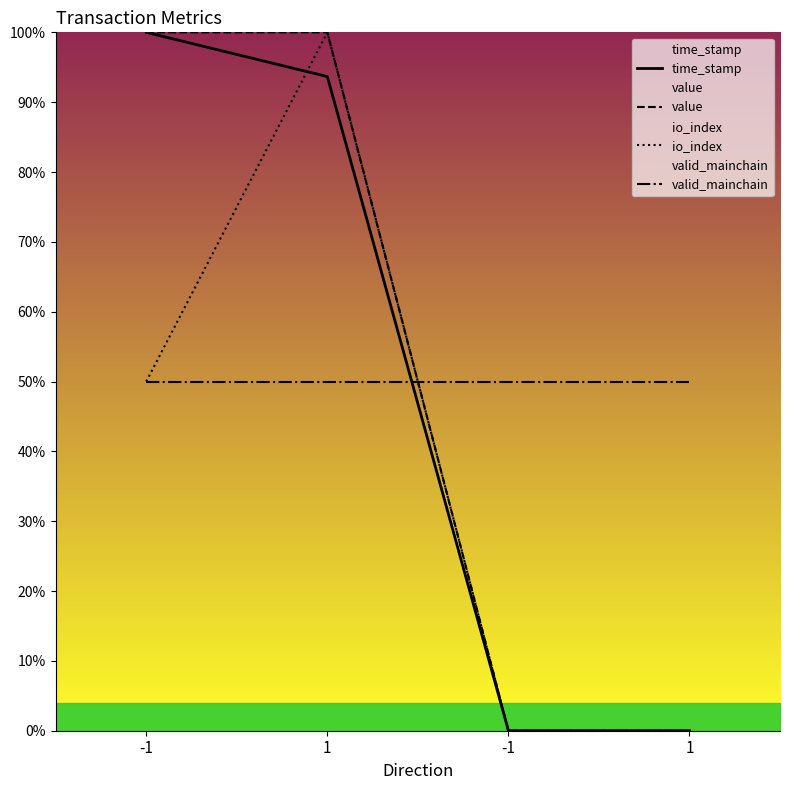

Which has a higher value, -1 or 1?

-1